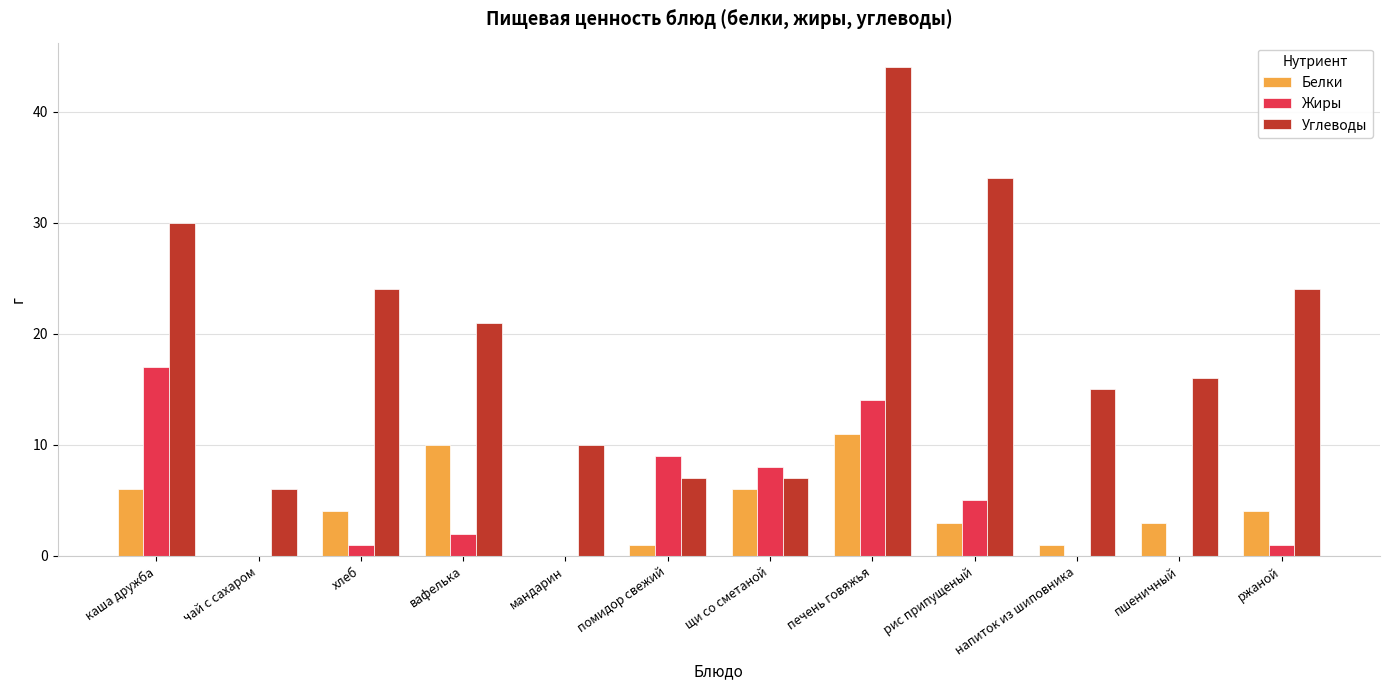

Where does the Углеводы series first go above 21?

каша дружба